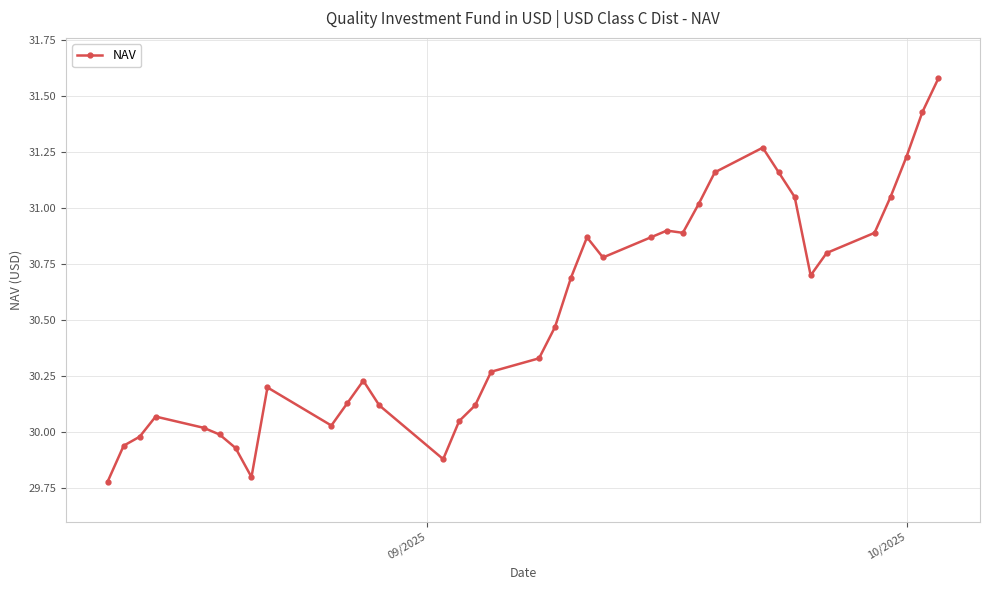

What is the difference between the maximum and minimum values?

1.8